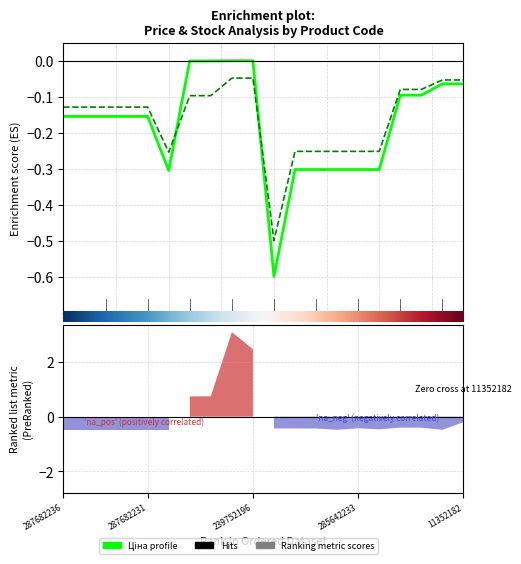

What is the difference between the maximum and minimum values in the Доп. ціна series?

0.5